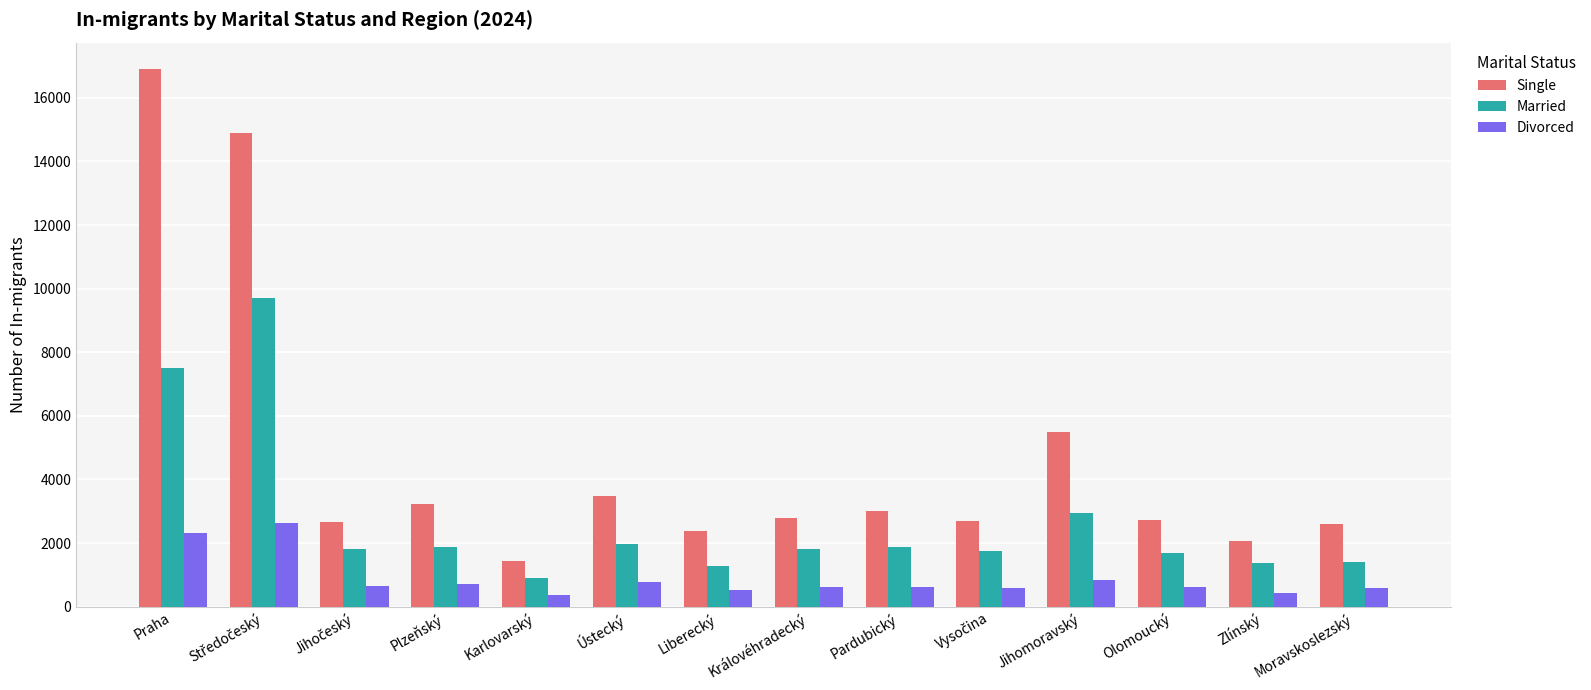

Are the bars grouped side by side (vs. stacked)?

Yes